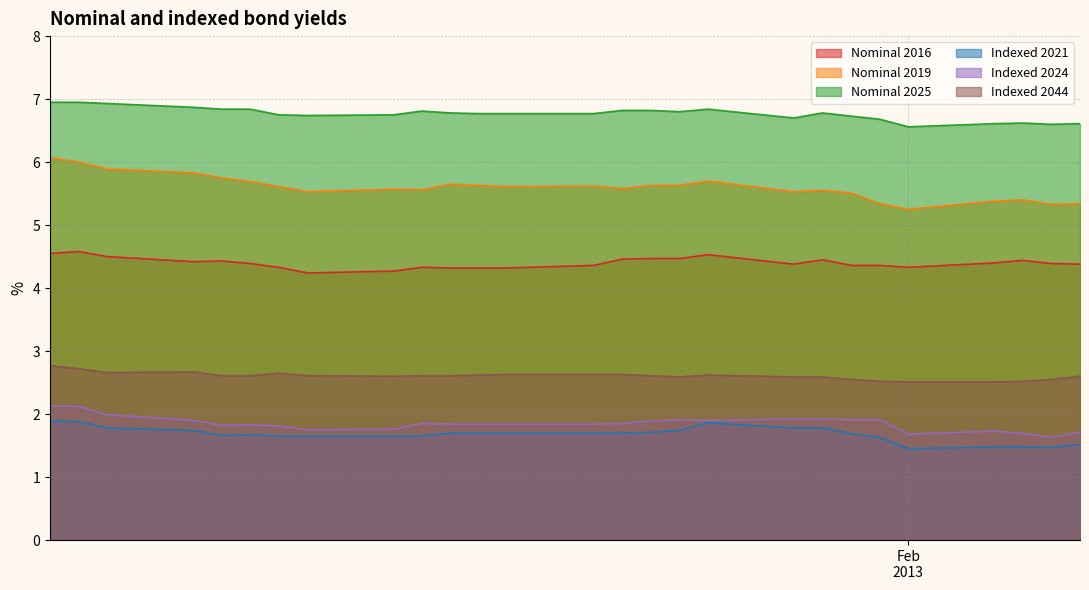

True or false: Indexed 2024 and Nominal 2025 cross at least once.

False